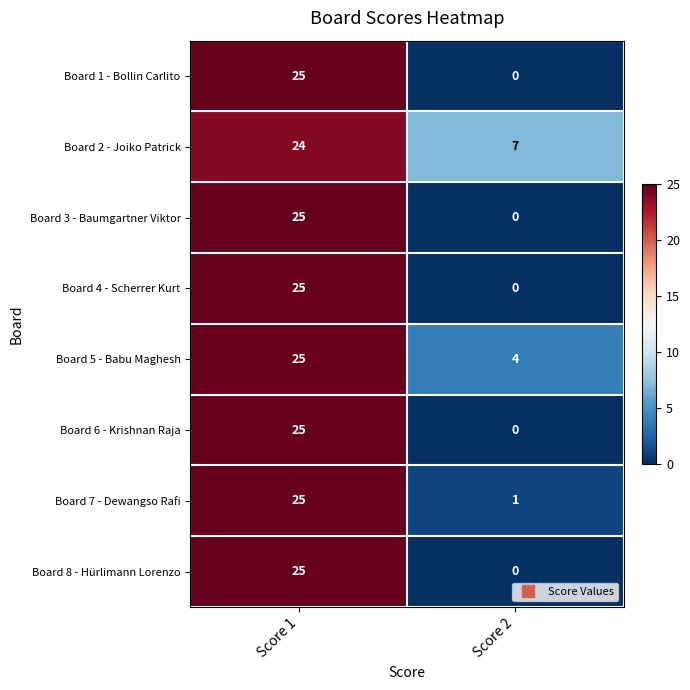

Where is Board 6 - Krishnan Raja nearest to the value 12?

Score 2